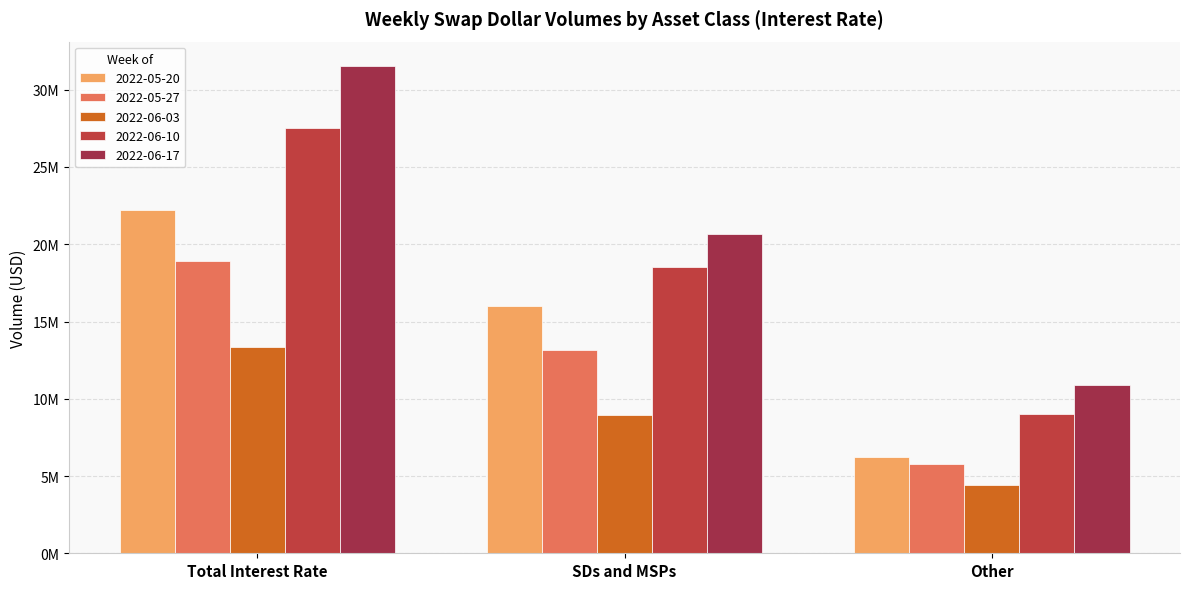

Are the bars horizontal?

No